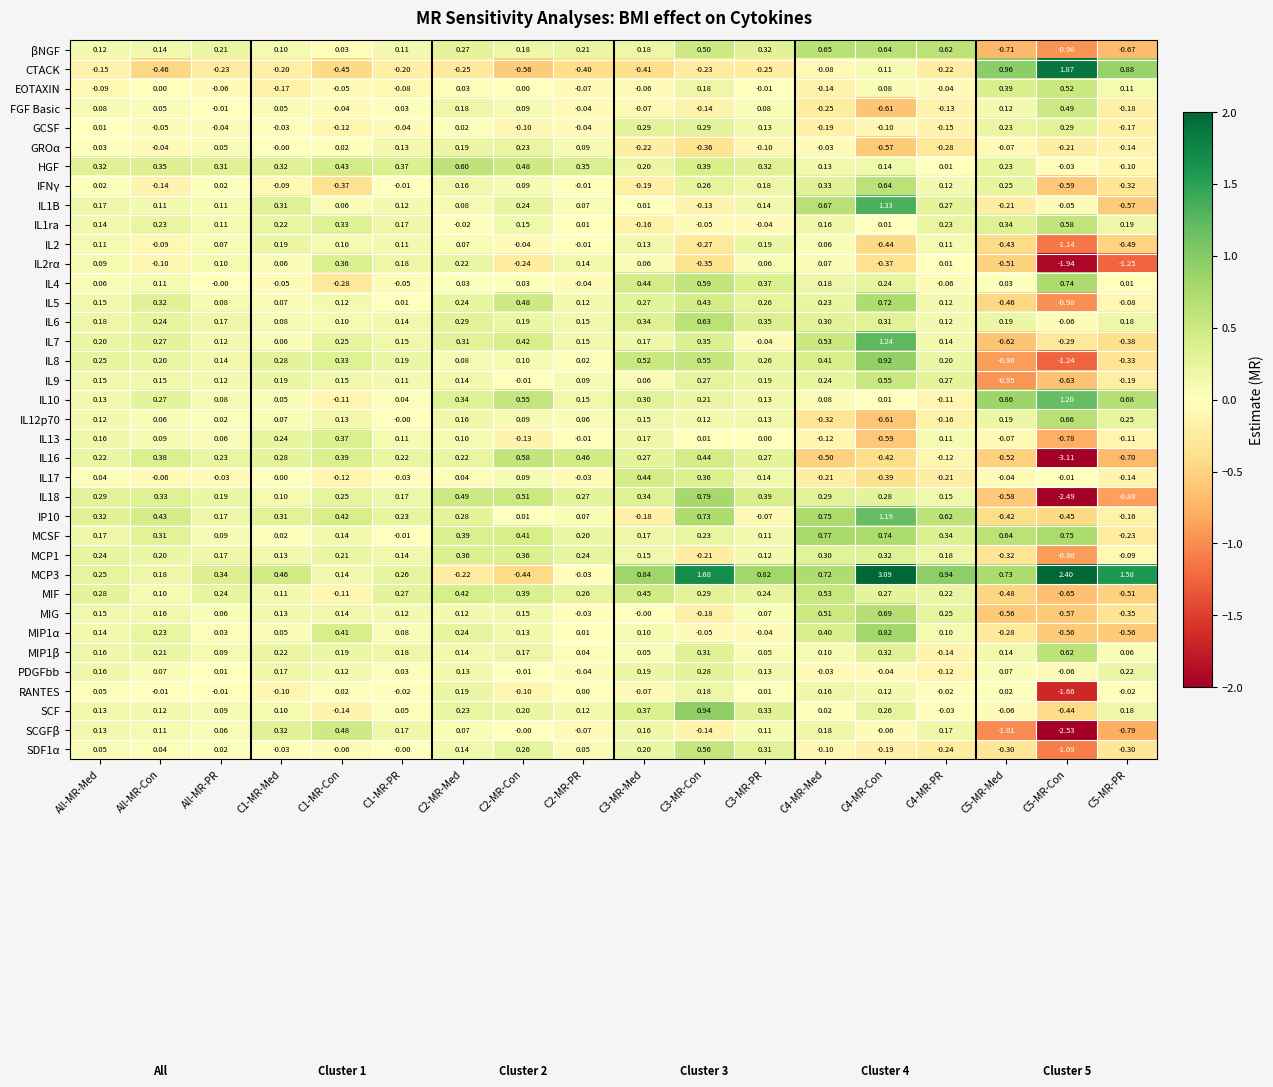

How many distinct data groups are displayed?

37